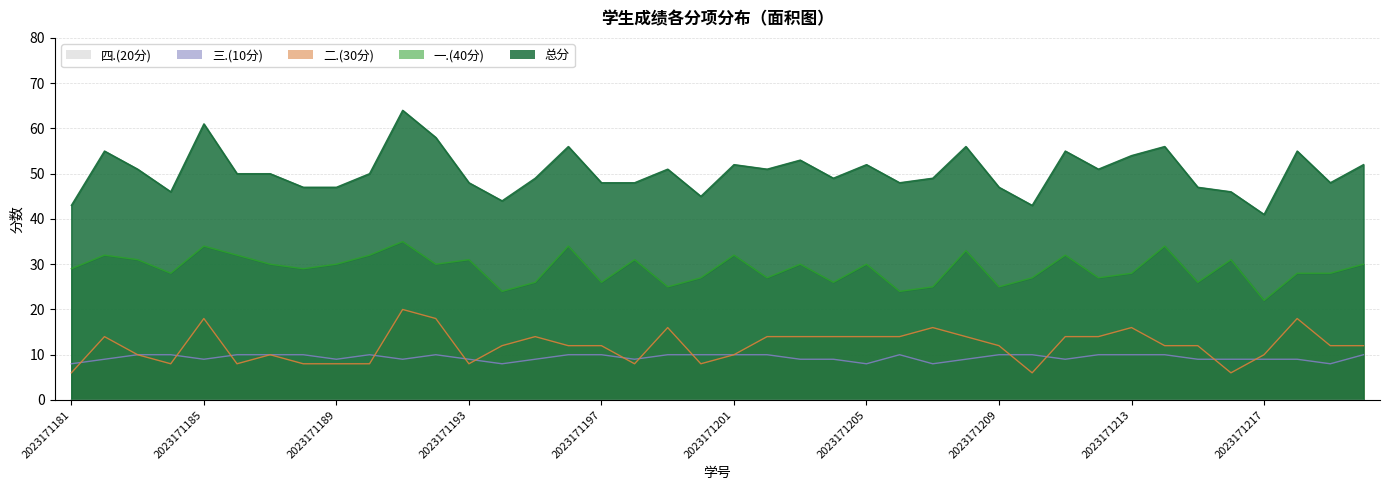

Which series has the widest spread of values?

总分